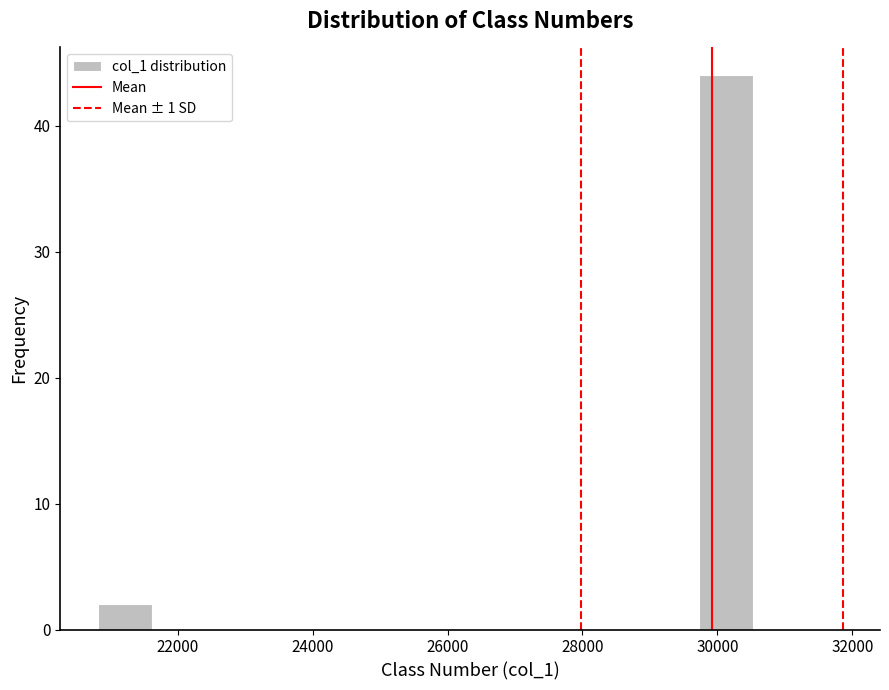

Reading left to right, transcribe this chart: for each bar, give the range it covers on the x-axis and its height. Neither the bar edges nor the heights are printed on the chart, so give them approximately, as read against the axes.

20800 to 21600: 2
21600 to 22400: 0
22400 to 23200: 0
23200 to 24000: 0
24000 to 24800: 0
24800 to 25600: 0
25600 to 26400: 0
26400 to 27200: 0
27200 to 28200: 0
28200 to 29000: 0
29000 to 29800: 0
29800 to 30600: 44